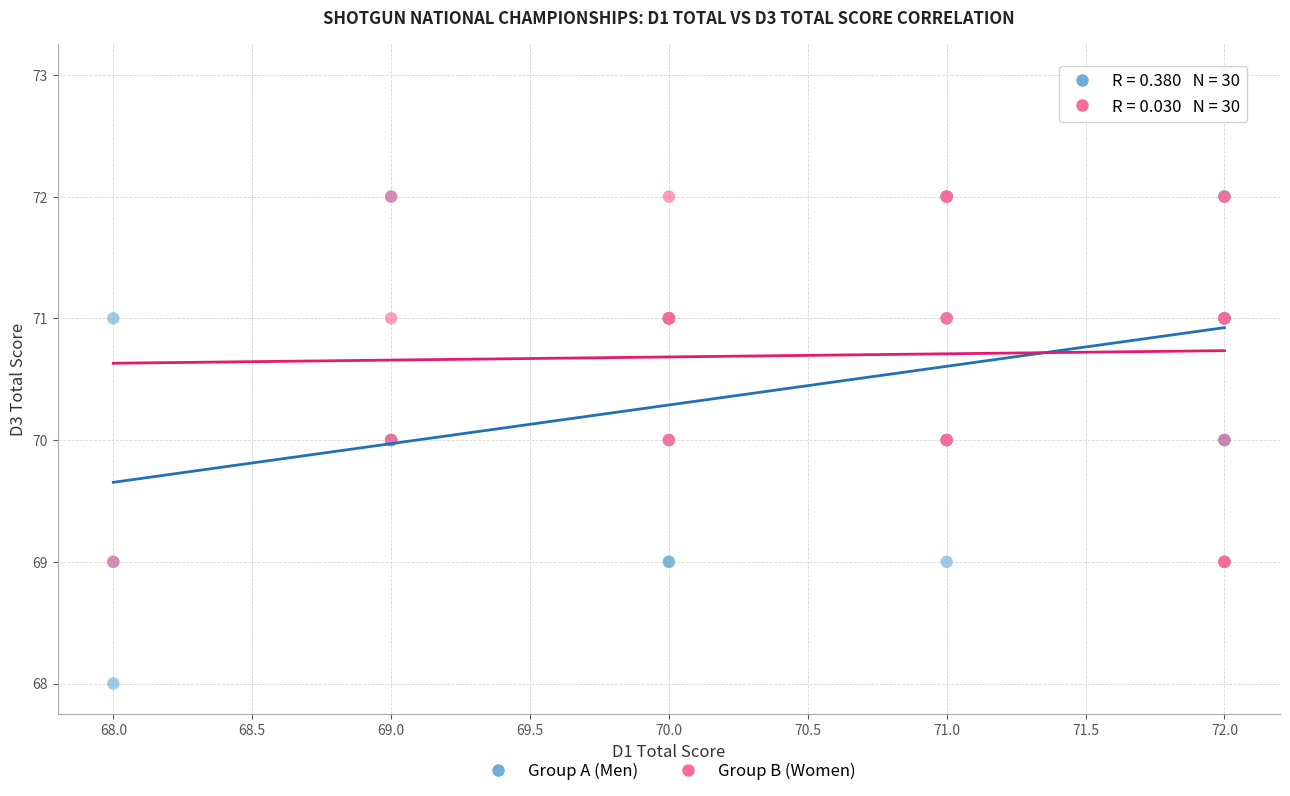

Which series has the widest spread of Y values?

Group A (Men)